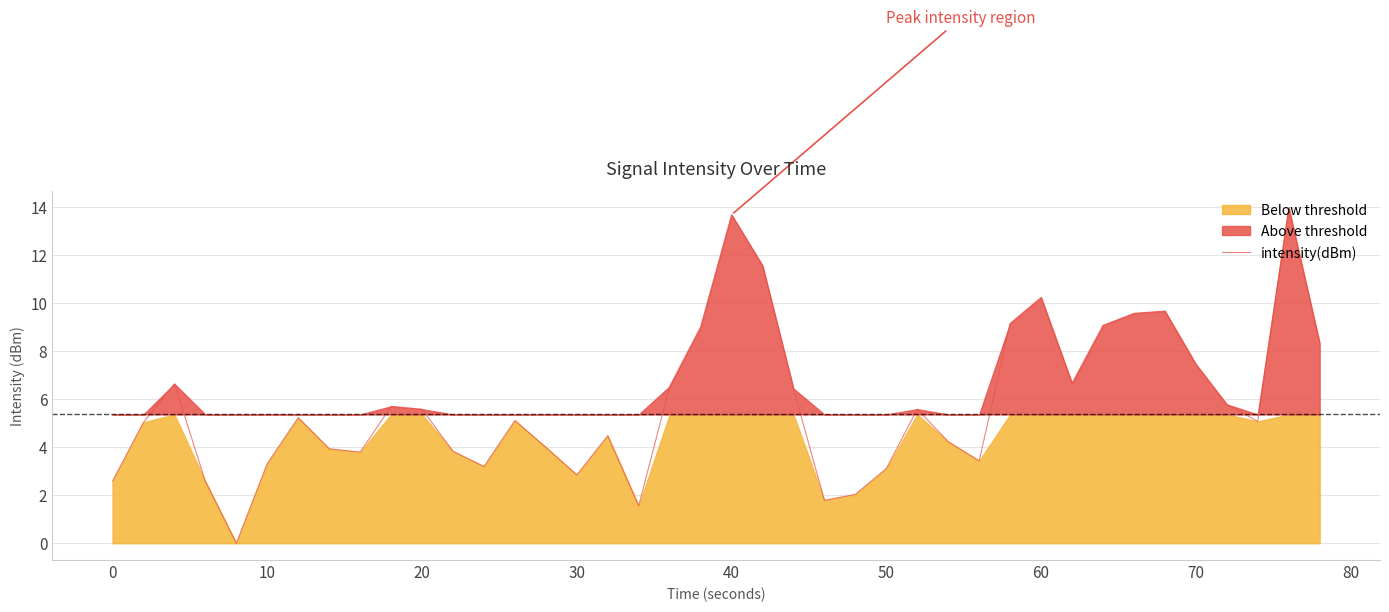

What is the highest value of the intensity(dBm) series?

14.0